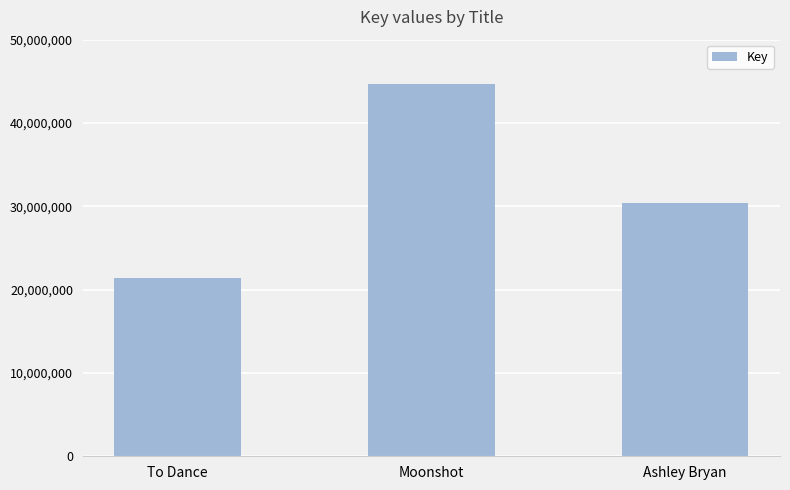

The chart shows a value of 44695299 at Moonshot. True or false?

True